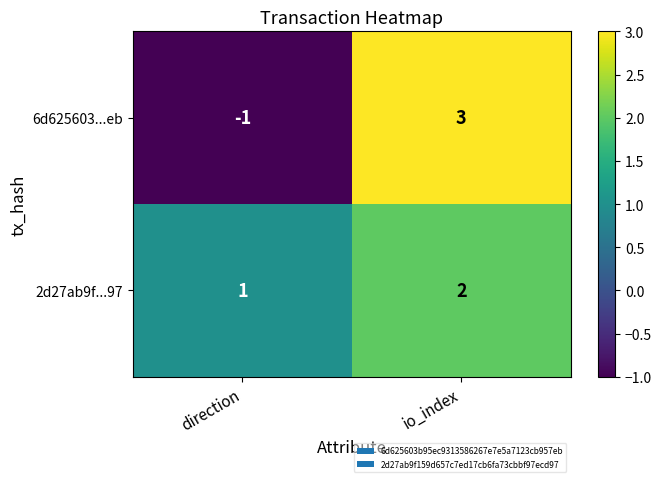

What is the sum of the 2d27ab9f...97 values at direction and io_index?

3